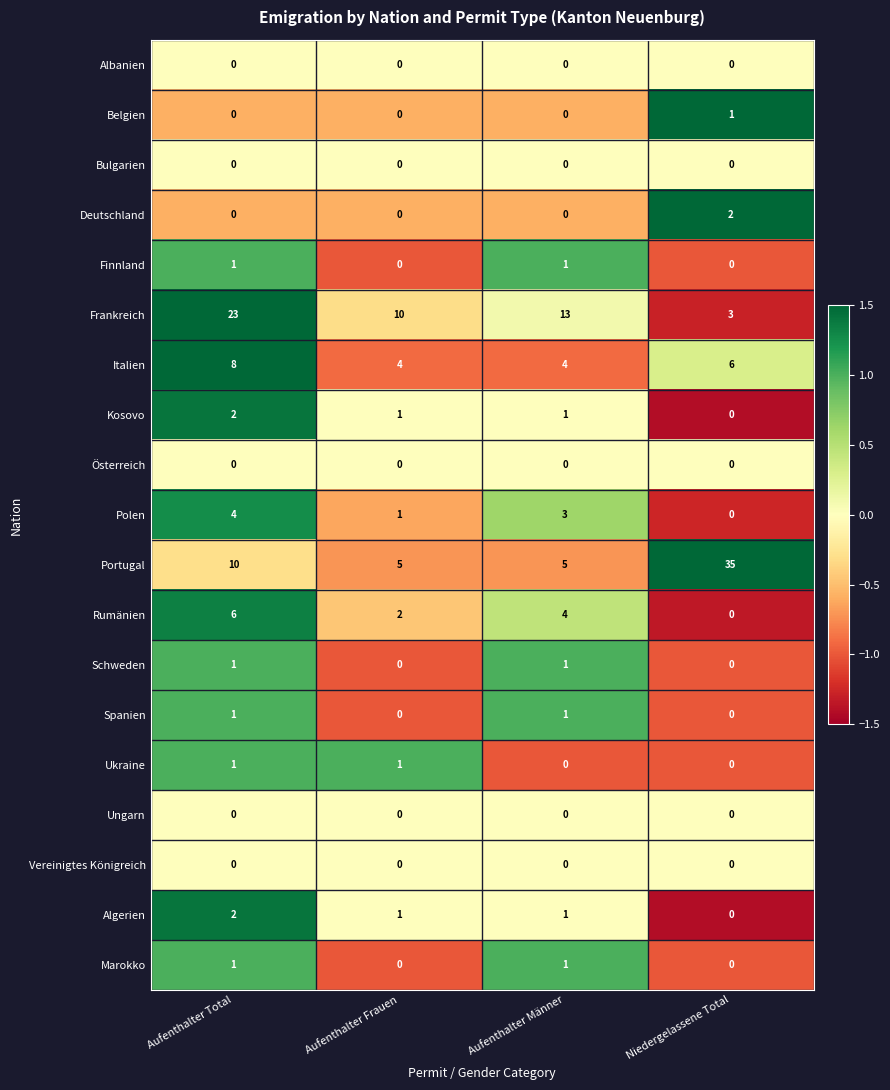

Which label corresponds to the largest value in the chart?

Niedergelassene Total